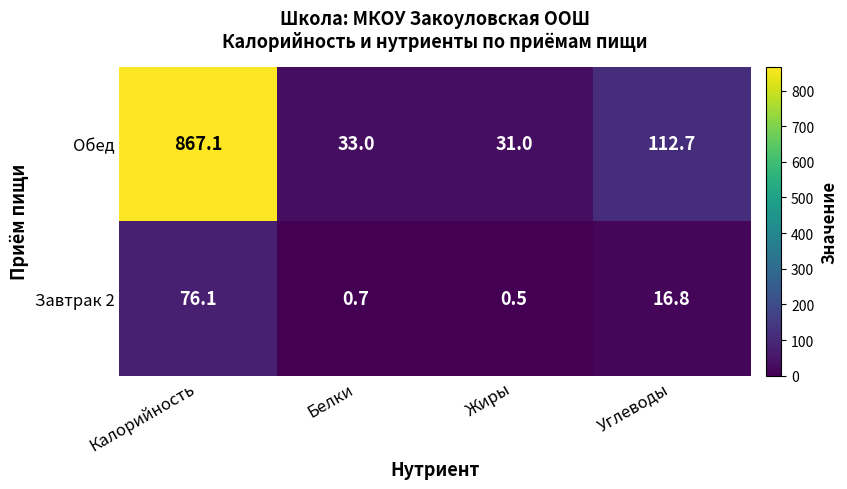

At how many categories does at least one series exceed 642?

1